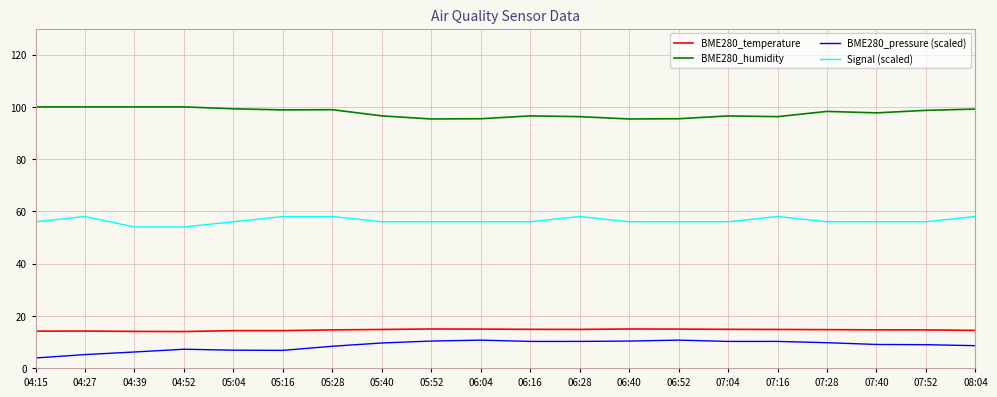

At how many categories does at least one series exceed 75?

20